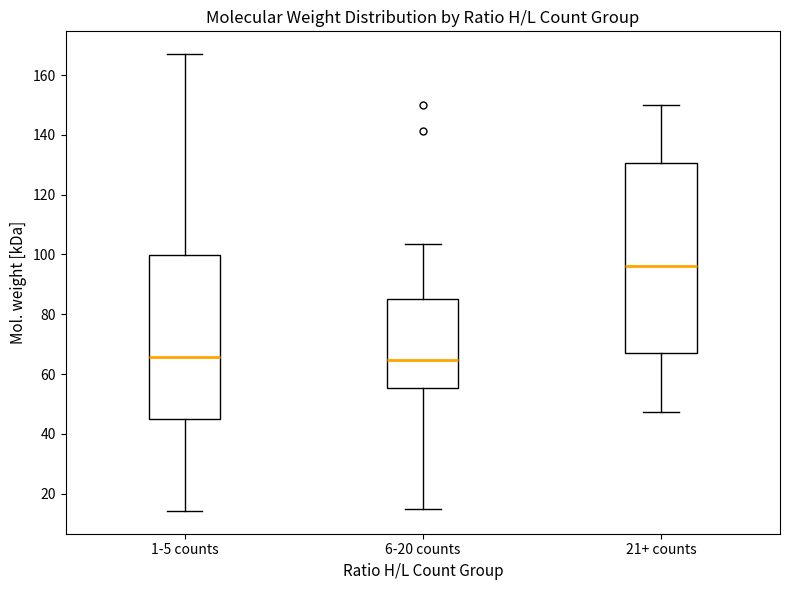

Which box's median line is the highest?

21+ counts